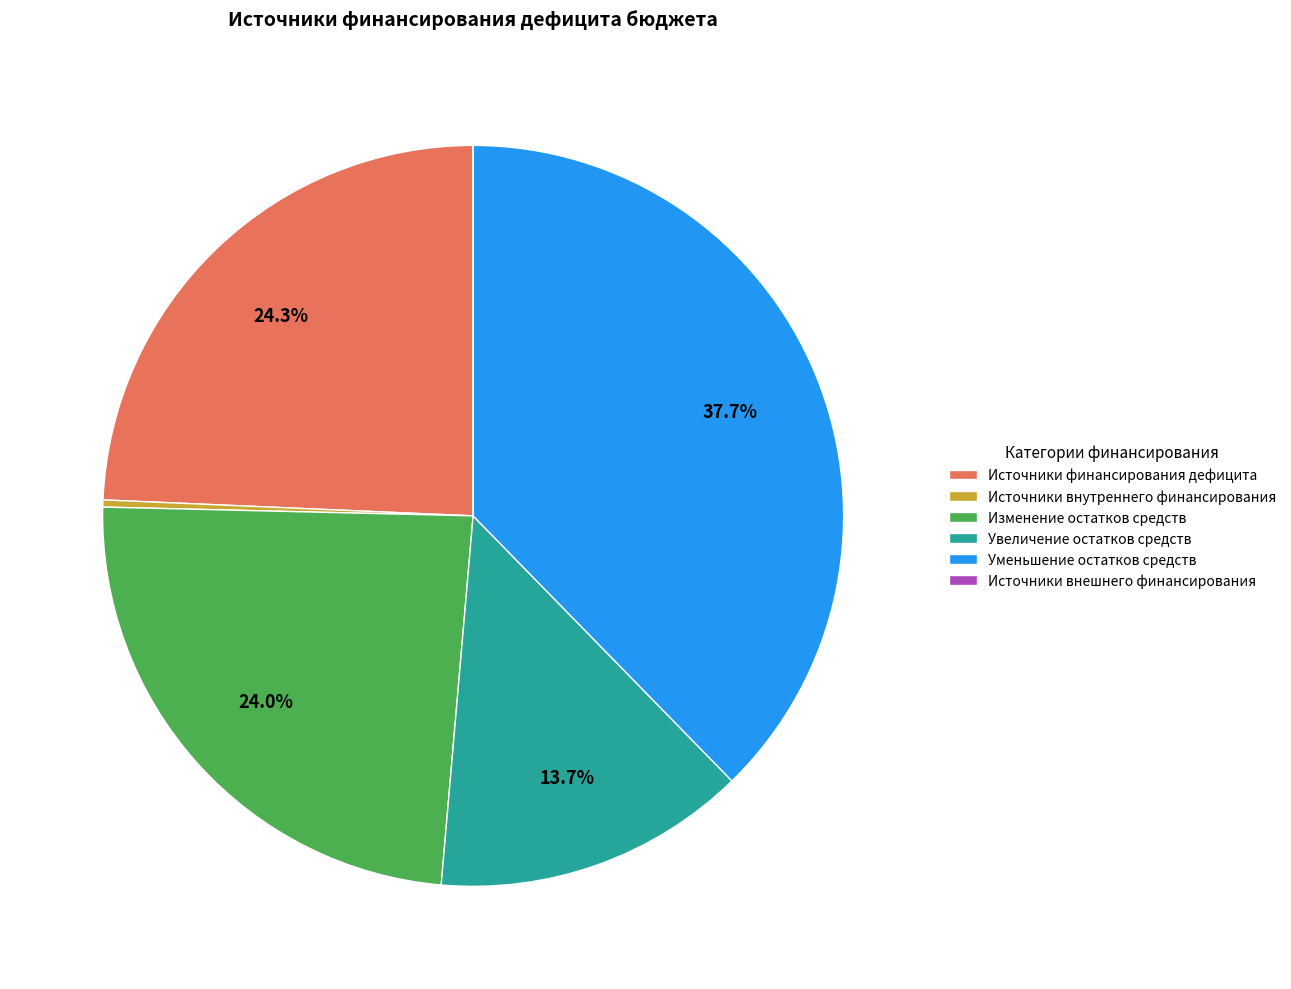

What is the ratio of the value at Увеличение остатков средств to the value at Источники внутреннего финансирования?

44.3